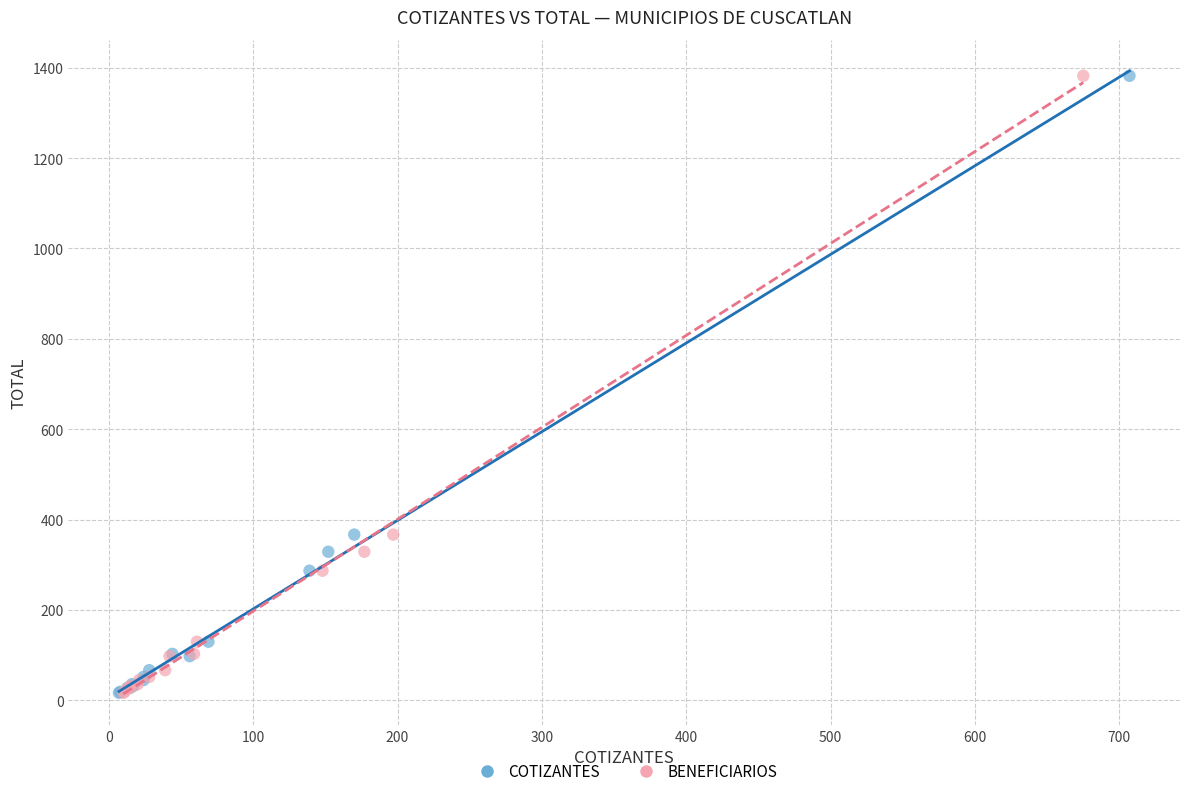

What are all the series names shown in the legend?

COTIZANTES, BENEFICIARIOS